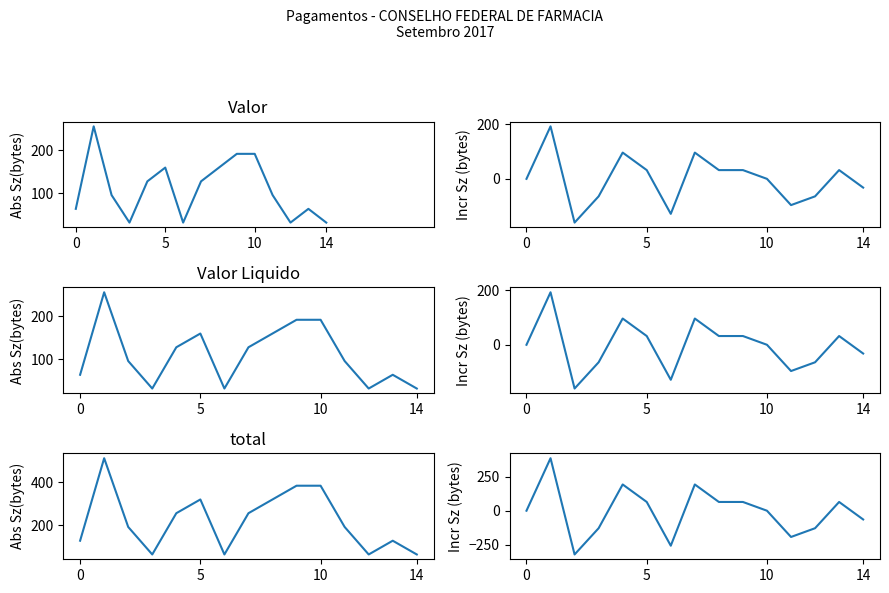

What is the average value of the Valor Liquido Incr series?

-2